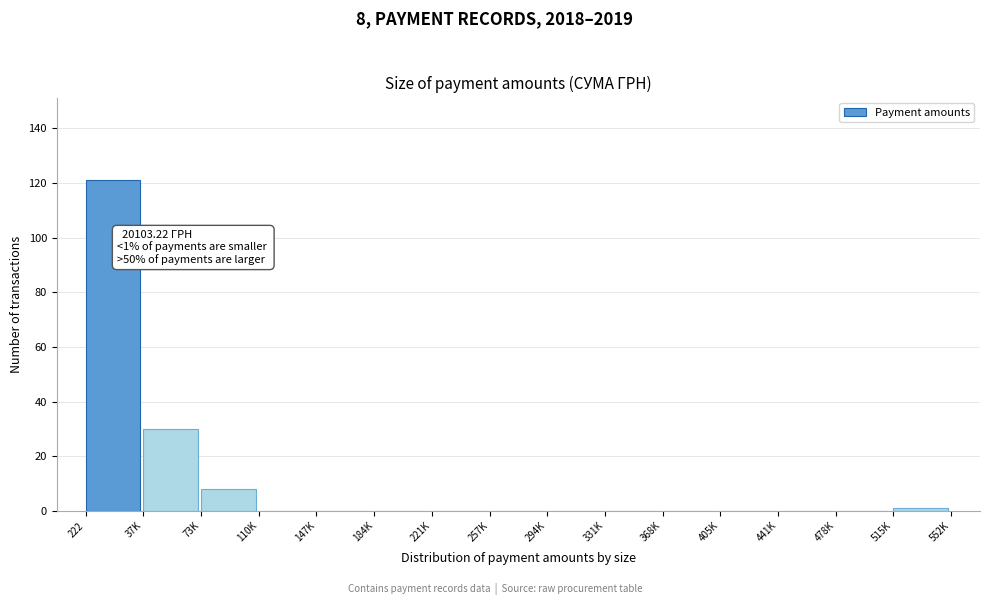

Reading left to right, list all the values displayed in this chart.

222=121	37K=30	73K=8	110K=0	147K=0	184K=0	221K=0	257K=0	294K=0	331K=0	368K=0	405K=0	441K=0	478K=0	515K=1